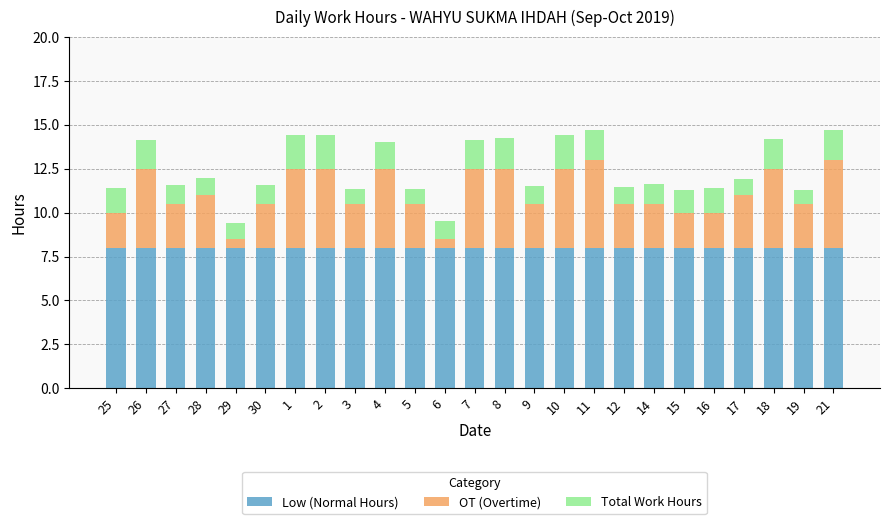

The Low (Normal Hours) series shows 10.6 at 8. True or false?

False